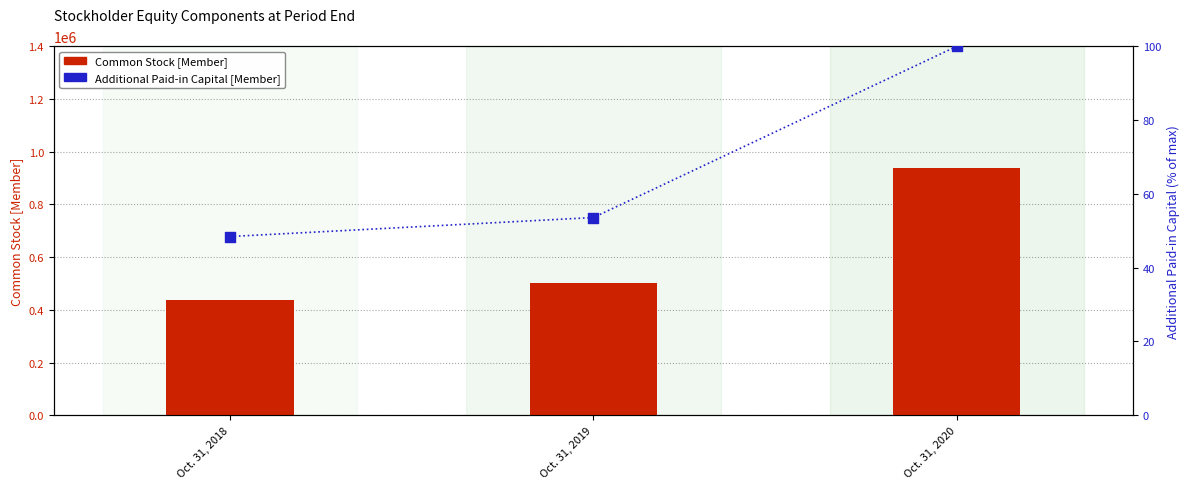

Which series has the largest total across all categories?

Common Stock [Member]